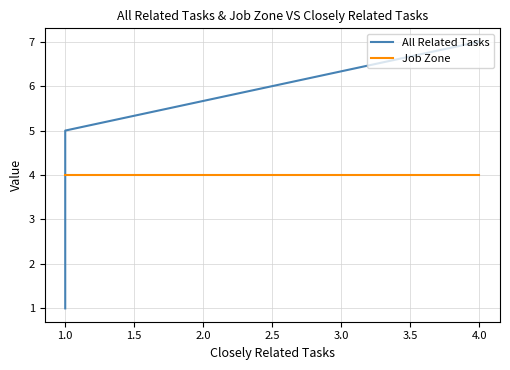

What is the difference between the highest and lowest values at 1.0?

1